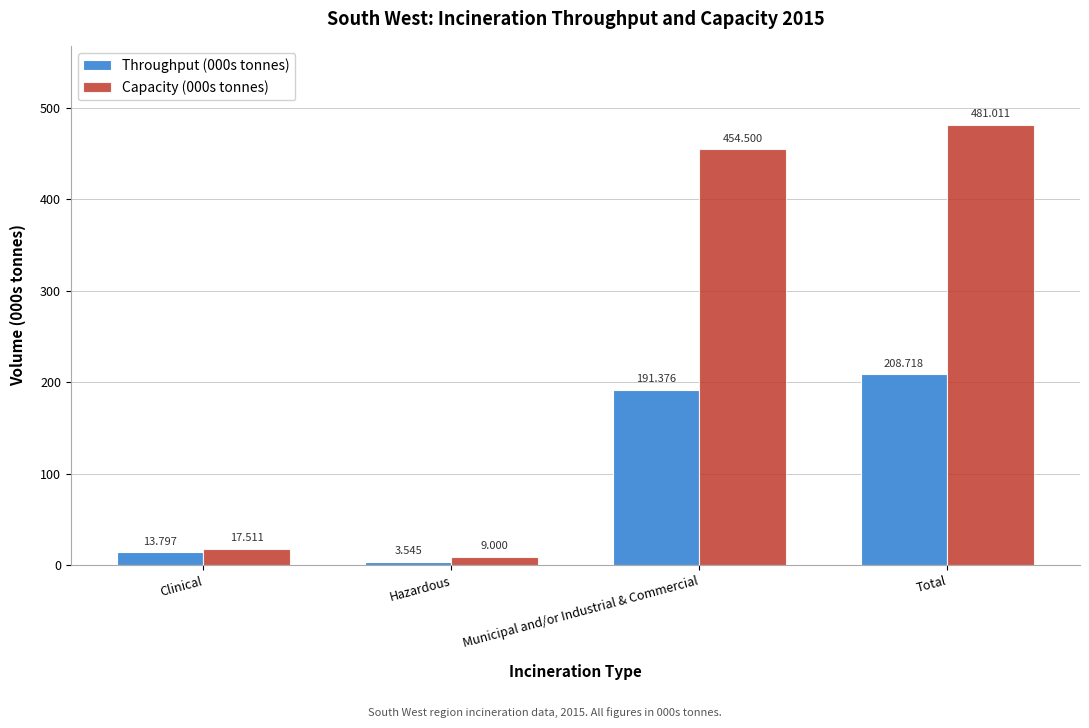

Where does the Capacity (000s tonnes) series first go above 454?

Municipal and/or Industrial & Commercial